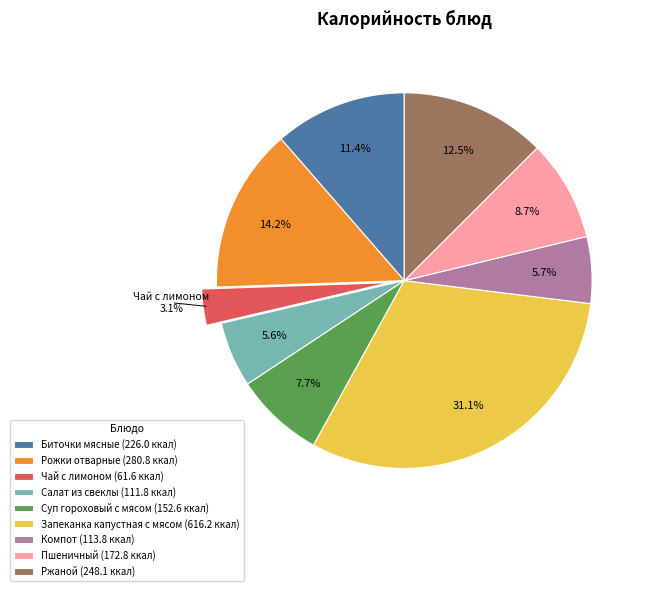

Is there any slice that represents more than half of the pie?

No